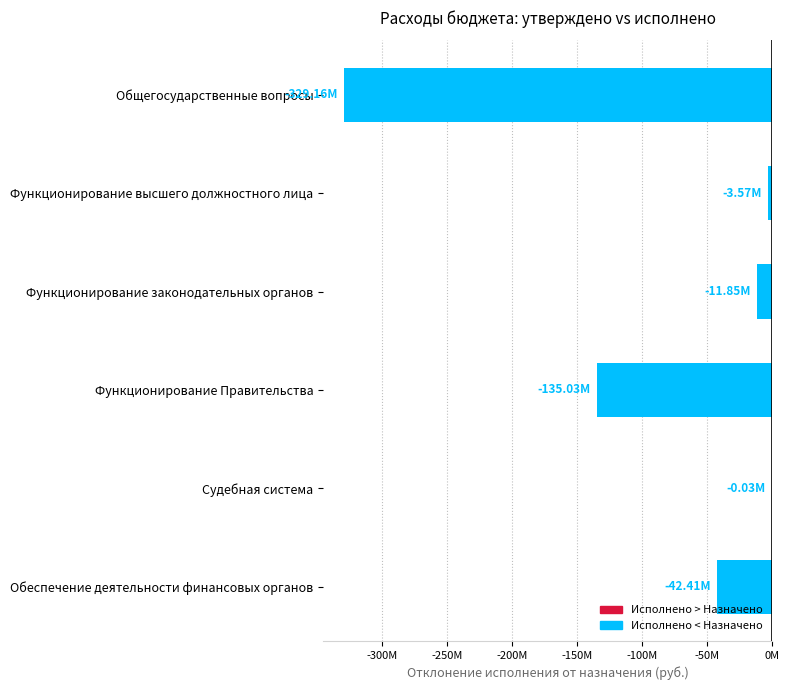

What is the difference between the second highest and second lowest values?

131467394.3